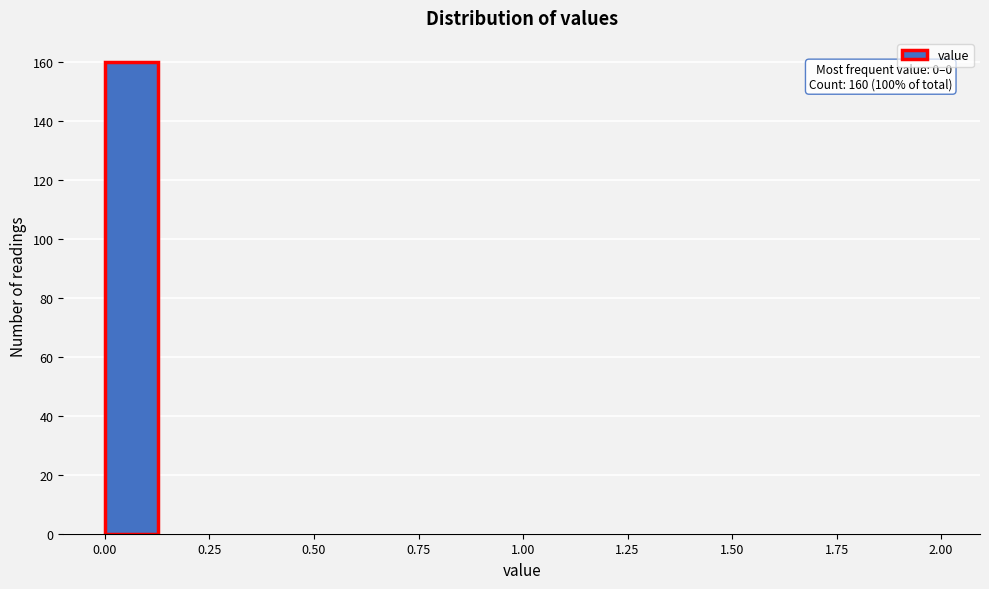

Read against the x-axis, roughly where is the centre of the tallest bar?

0.05